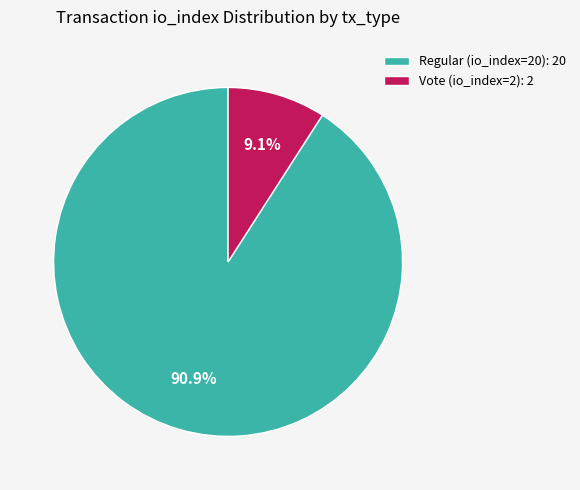

Which category has the biggest portion of the pie?

Regular (io_index=20)